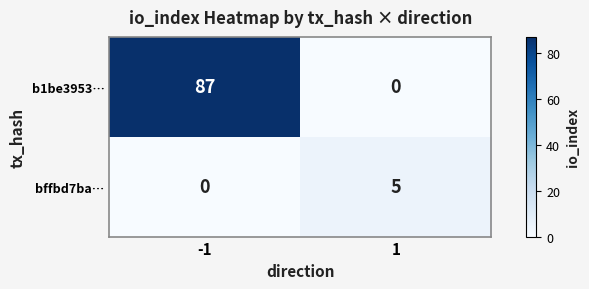

True or false: b1be3953… has a value of -30 at 1.

False